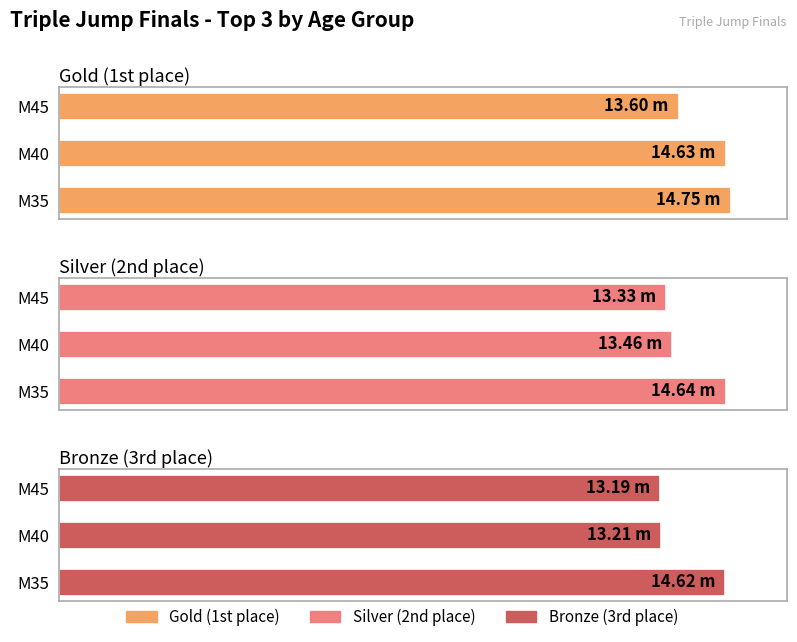

Between M40 and M45, which series saw the biggest shift?

Gold (1st place)